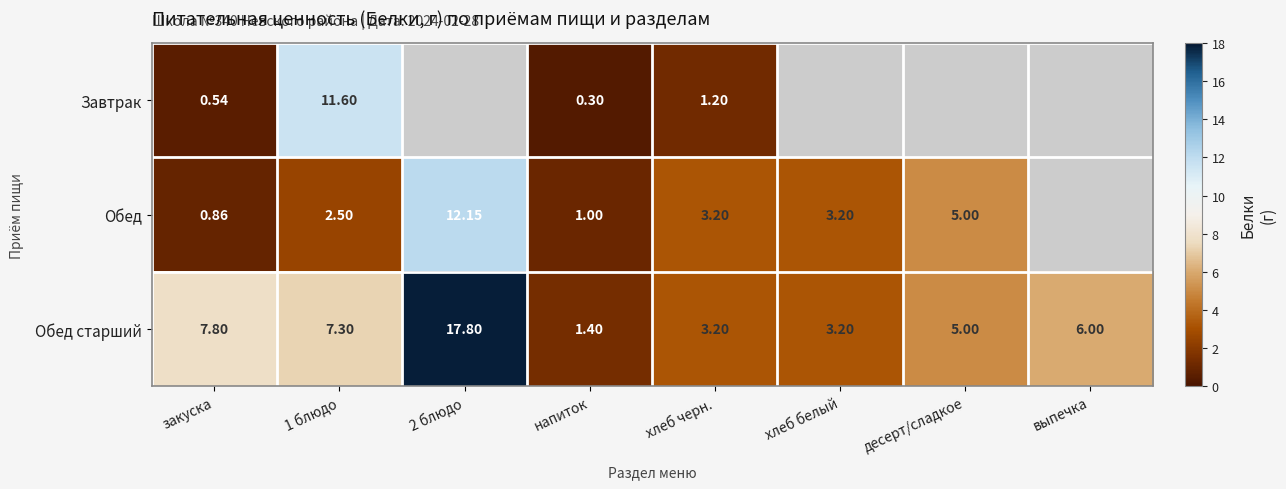

The value of Обед старший at выпечка is 6.0. True or false?

True